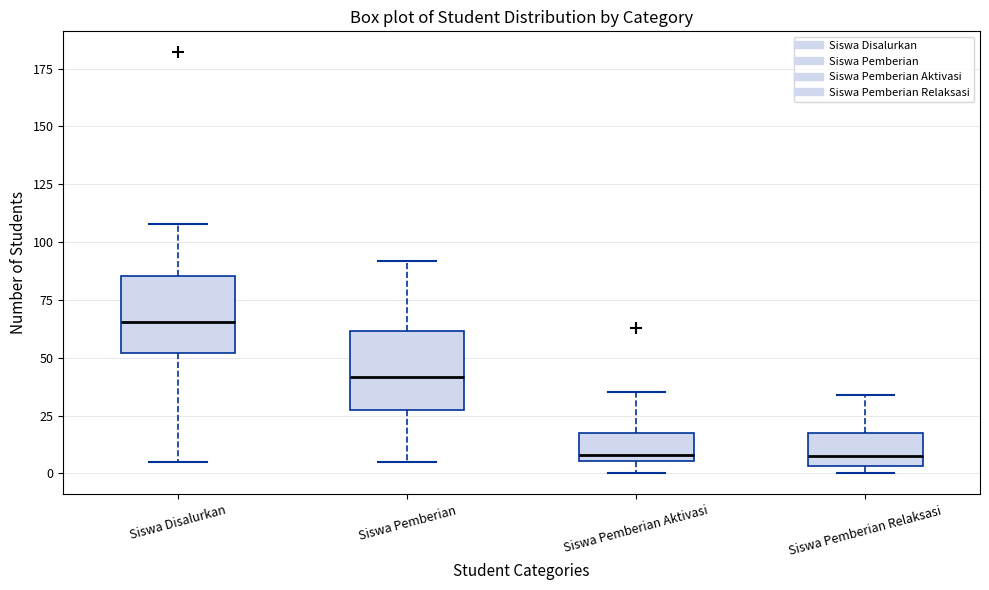

Reading left to right, transcribe this box plot: for each box, give where its median line is, the range the box spans, and where its two whiskers end, as read against the y-axis. The values are not printed on the chart, so give them approximately, as read against the axis.

Siswa Disalurkan: median 65, box 50 to 85, whiskers 5 to 110
Siswa Pemberian: median 40, box 25 to 60, whiskers 5 to 90
Siswa Pemberian Aktivasi: median 10, box 5 to 15, whiskers 0 to 35
Siswa Pemberian Relaksasi: median 10, box 5 to 20, whiskers 0 to 35